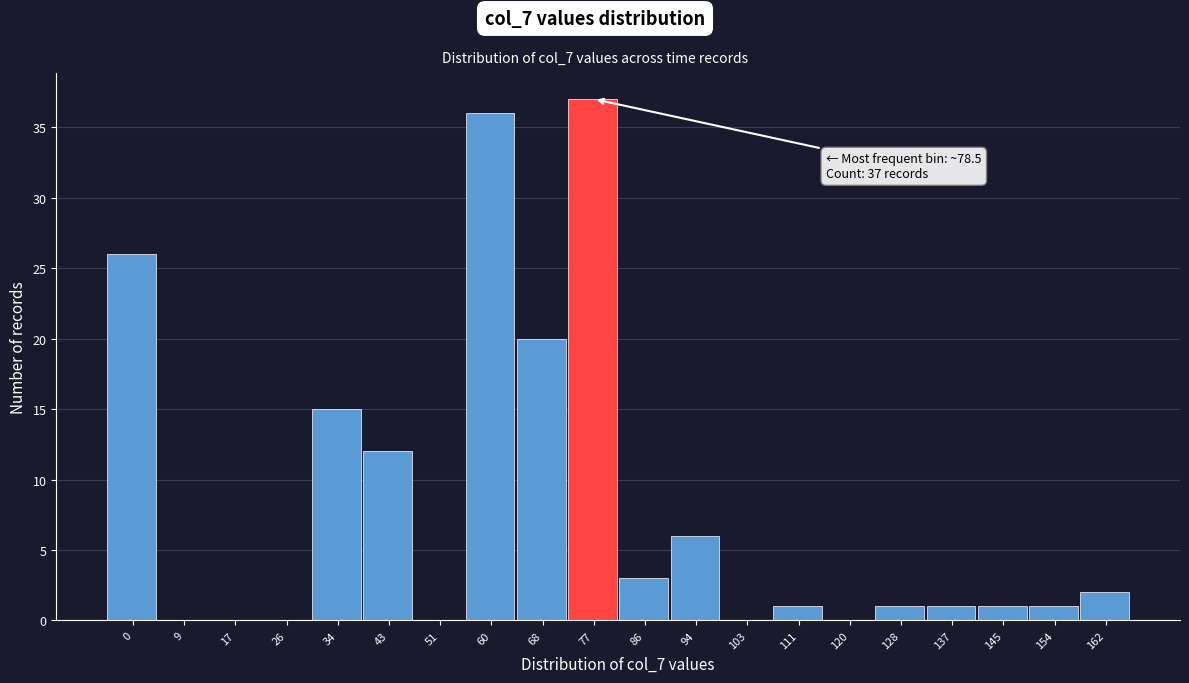

Reading right to left, transcribe all the data shown in this chart.

162=2	154=1	145=1	137=1	128=1	120=0	111=1	103=0	94=6	86=3	77=37	68=20	60=36	51=0	43=12	34=15	26=0	17=0	9=0	0=26